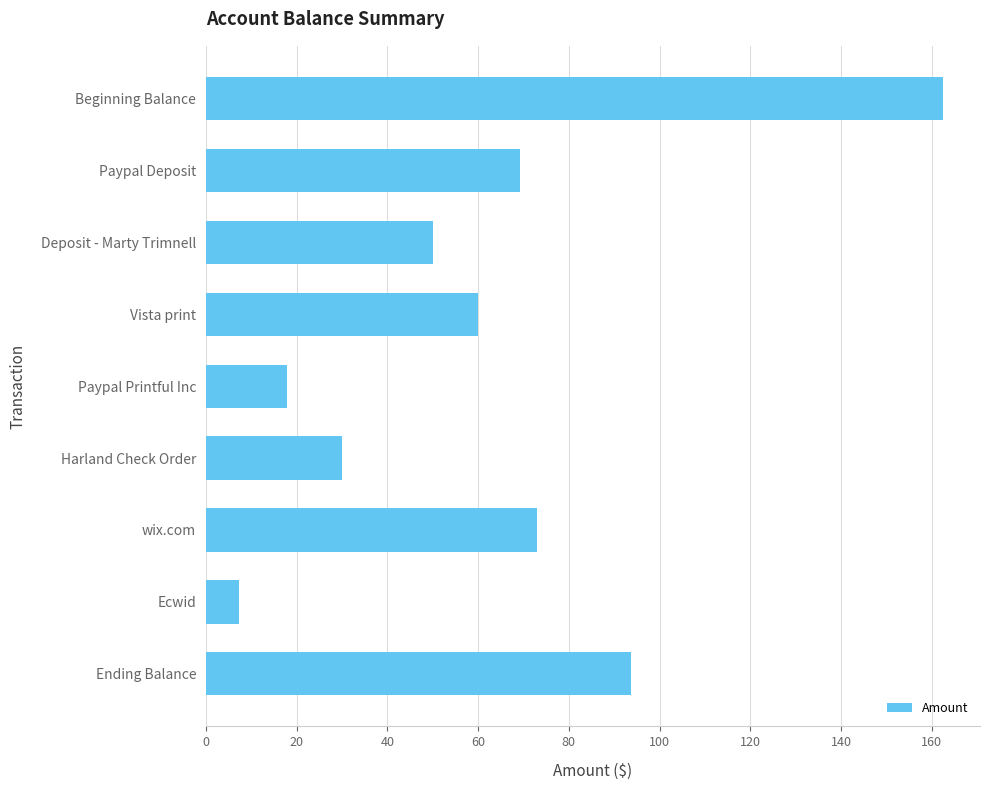

What is the average value?

62.6